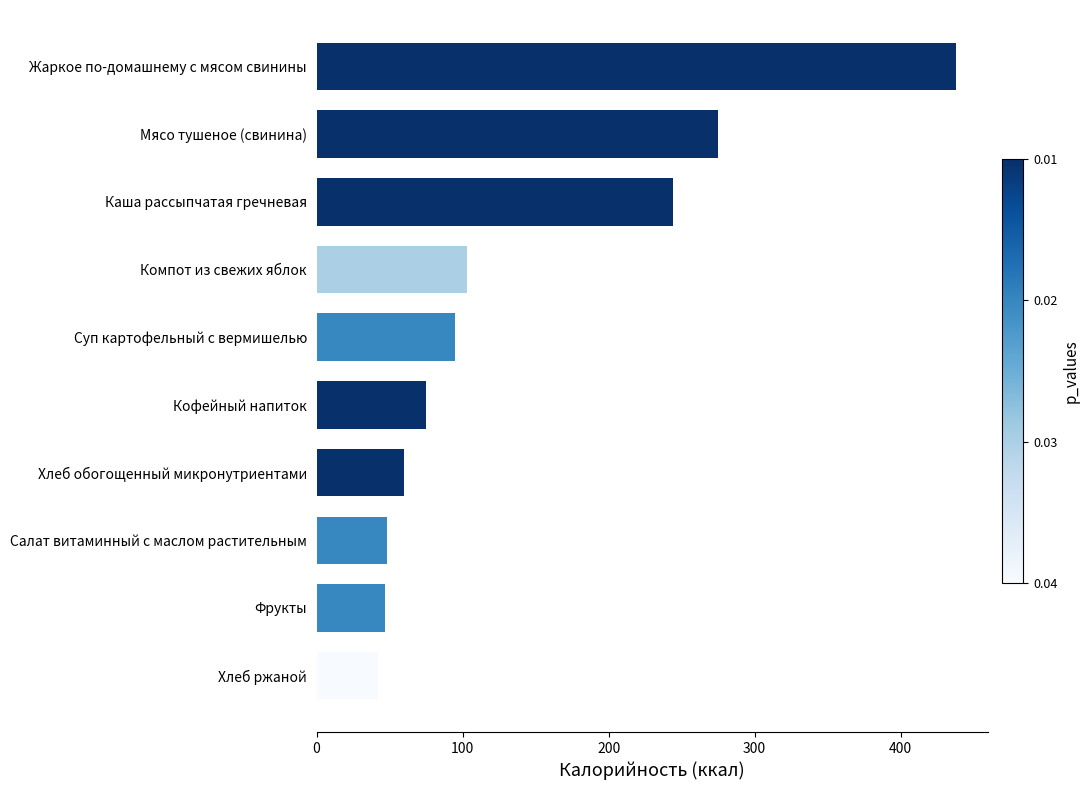

What is the label of the 3rd bar from the bottom?

Салат витаминный с маслом растительным